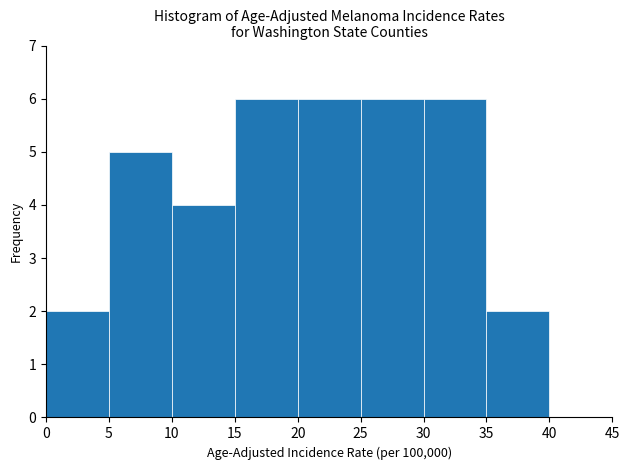

What is the height of the bar covering 35 to 40 on the x-axis? The values are not printed on the chart, so give them approximately, as read against the axis.

2